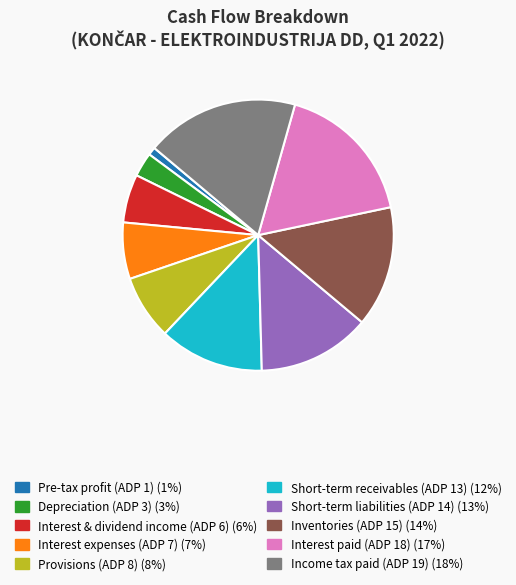

Count the number of slices in the pie.

10